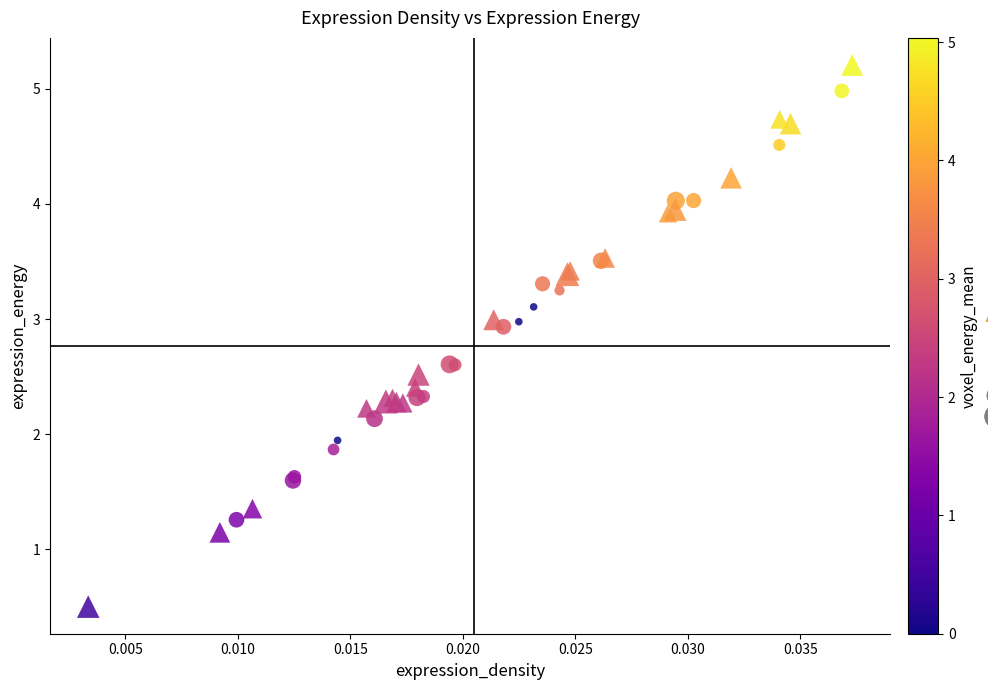

Which series reaches the maximum Y coordinate?

positive skew